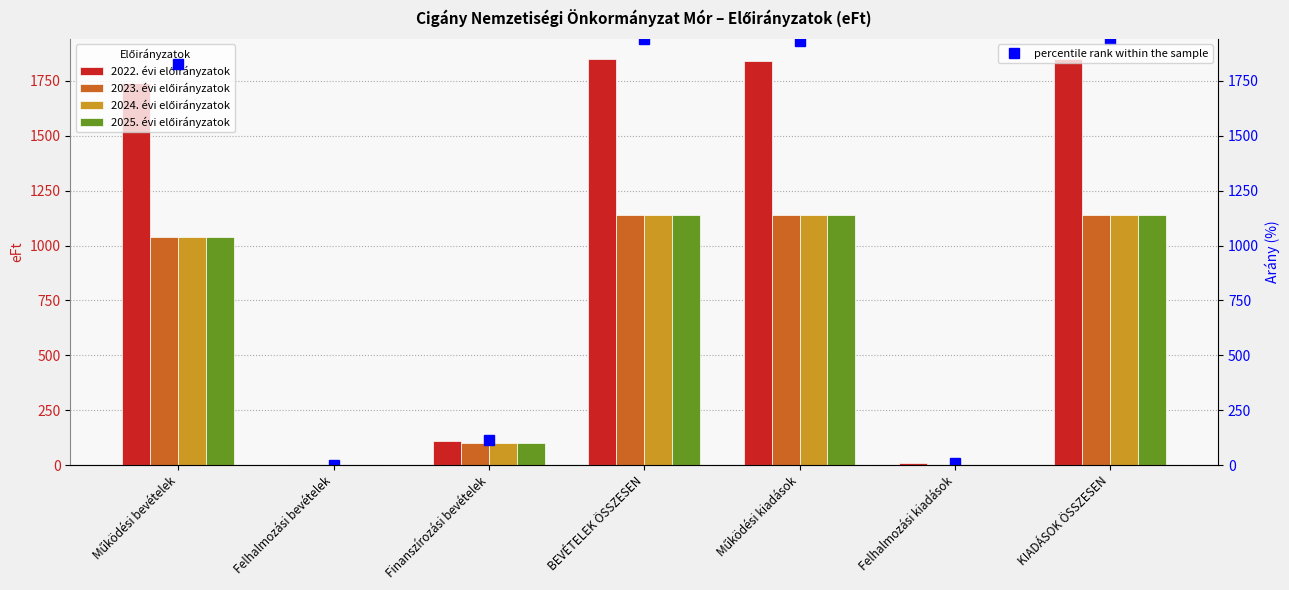

At how many categories does at least one series exceed 472?

4